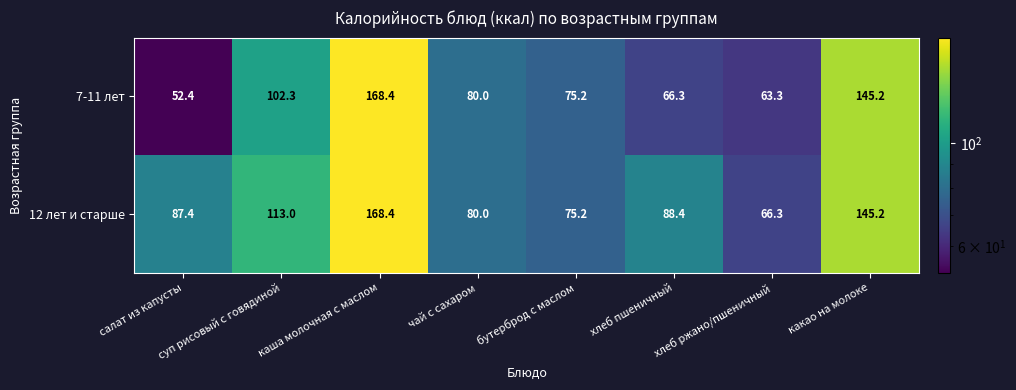

What is the difference between the maximum and second lowest values in the 7-11 лет series?

105.1